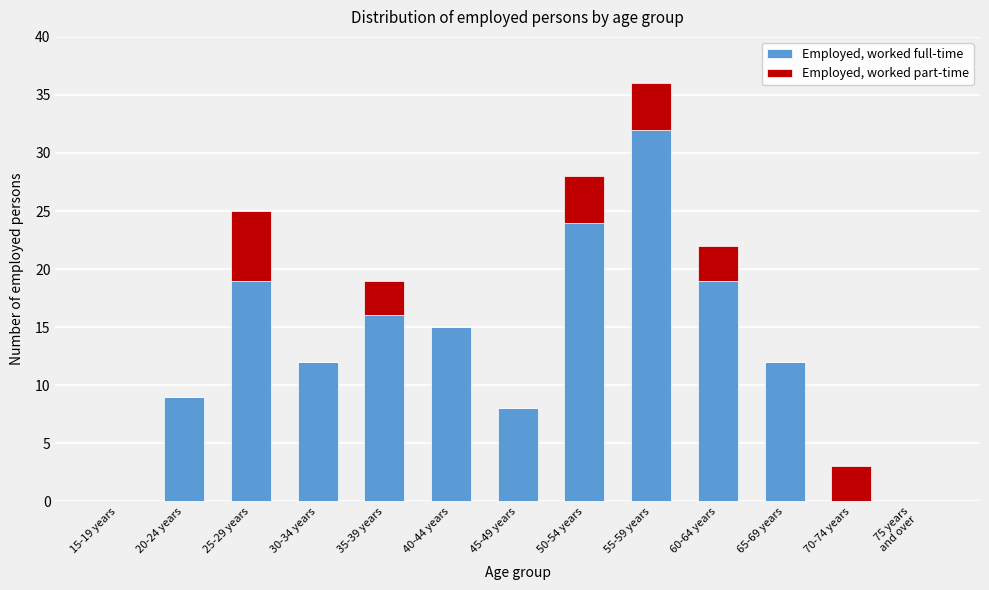

What is the highest value of the Employed, worked full-time series?

32